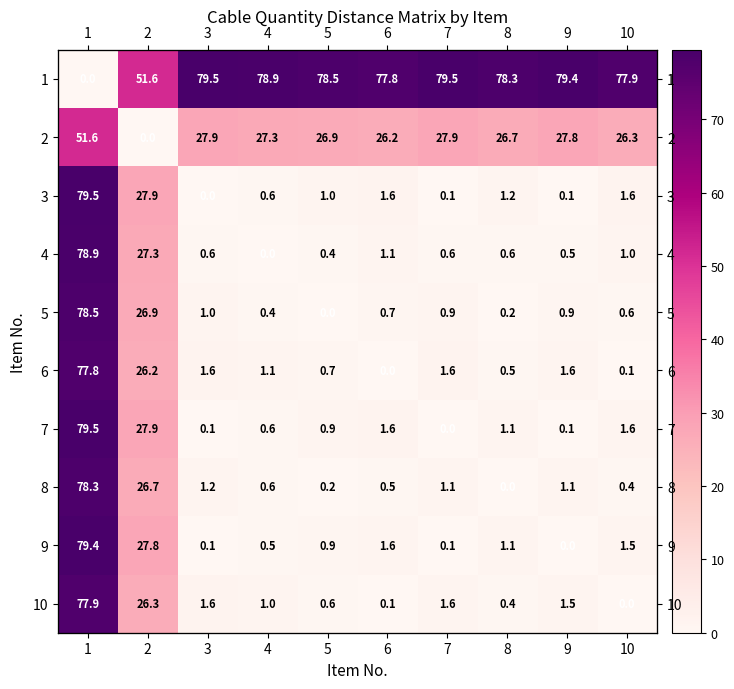

List the labels in order of 8 value, smallest first.

8, 5, 10, 6, 4, 9, 7, 3, 2, 1